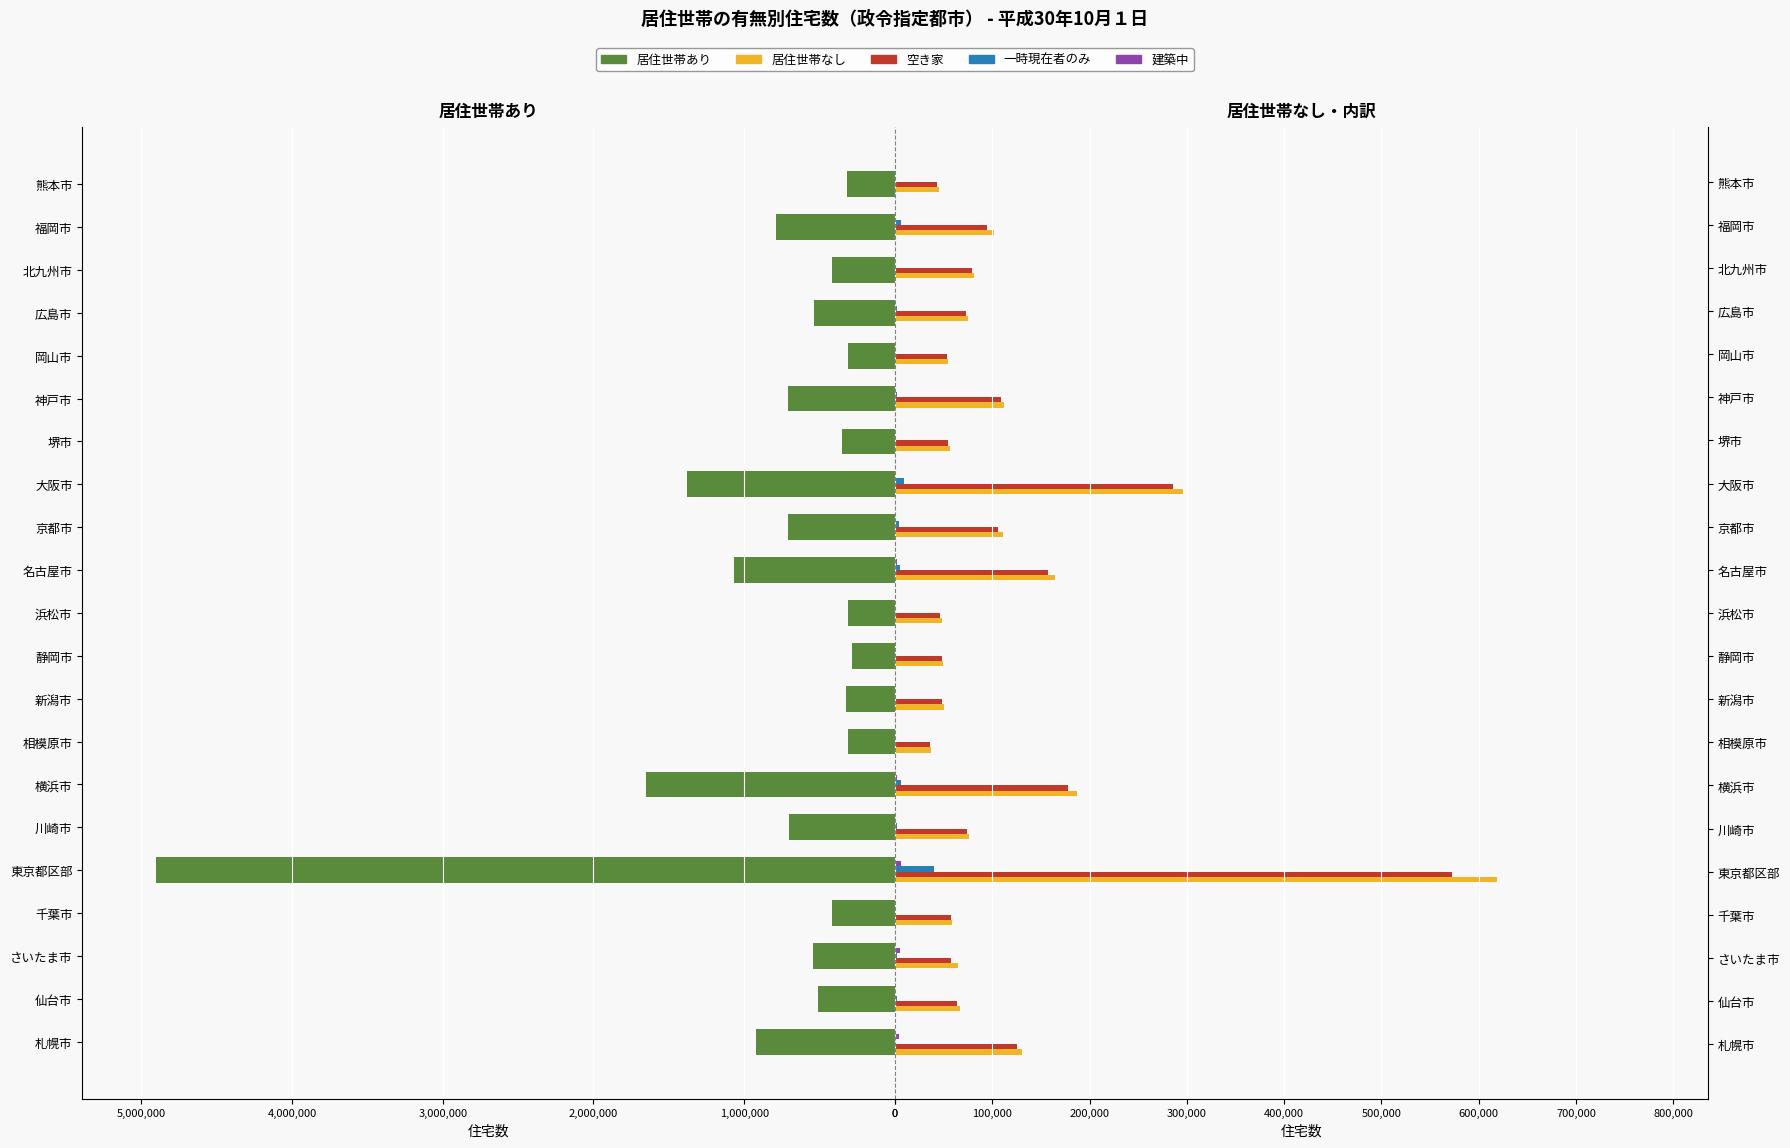

At which label does 居住世帯なし reach its peak?

4,000,000